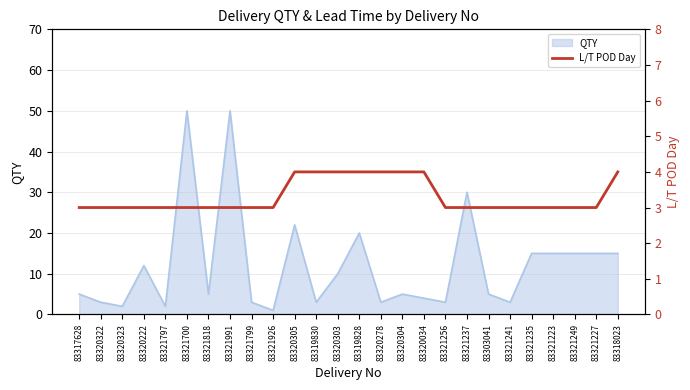

Is it true that QTY equals 1 at 83321926?

True